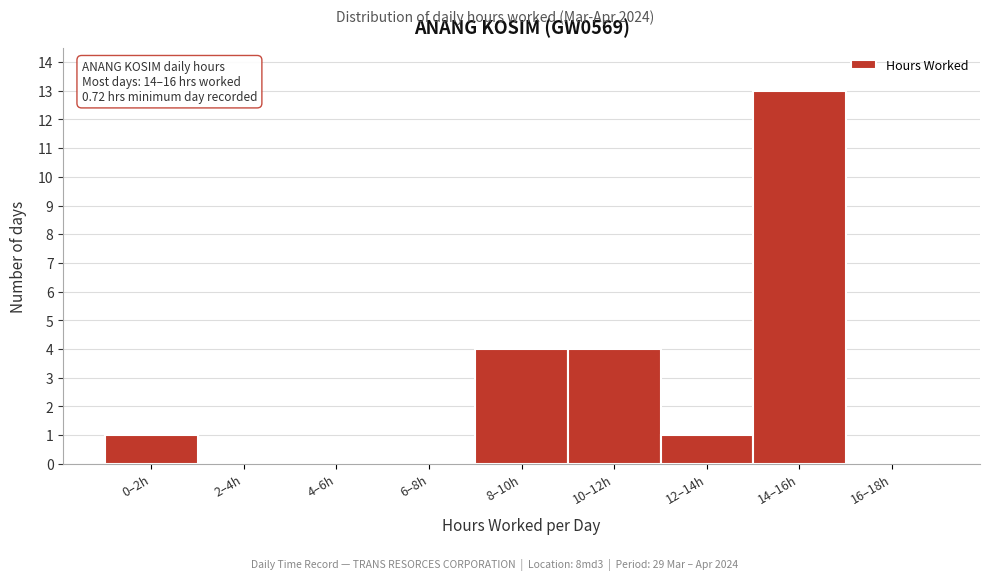

Reading left to right, extract all data points from this chart.

0–2h=1	2–4h=0	4–6h=0	6–8h=0	8–10h=4	10–12h=4	12–14h=1	14–16h=13	16–18h=0